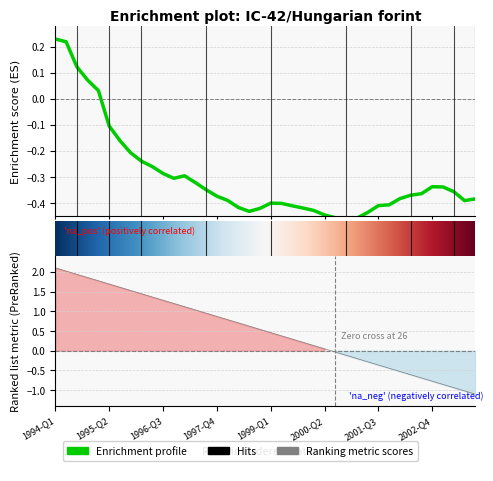

What is the value of the 7th point from the left?

-0.2